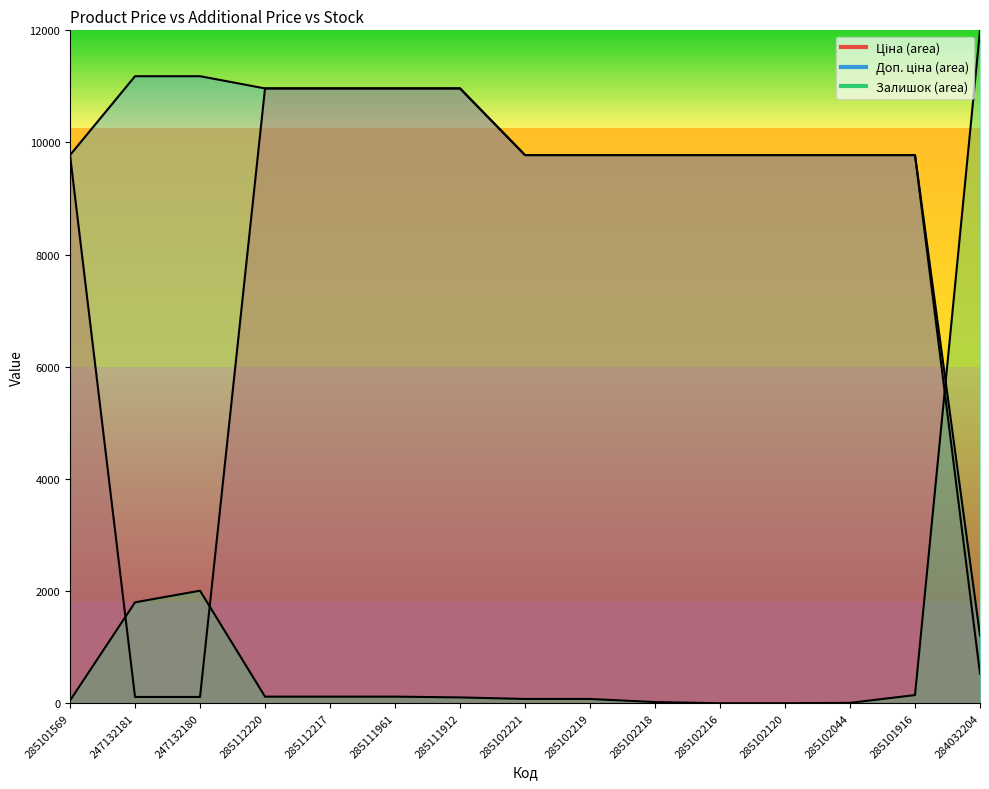

What are all the series names shown in the legend?

Ціна, Доп. ціна, Залишок